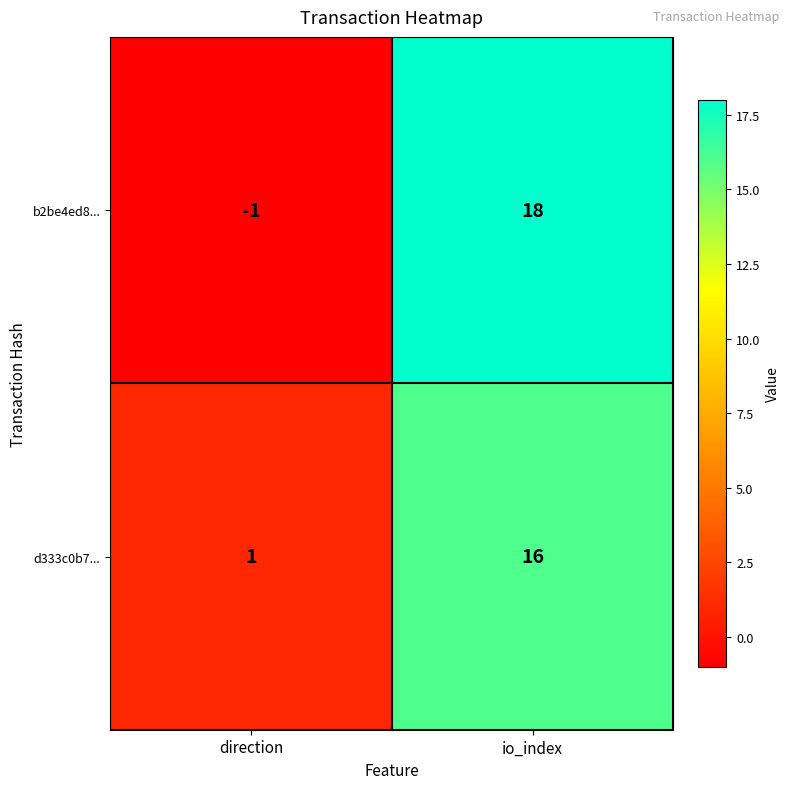

Which series changed the most between direction and io_index?

b2be4ed8...